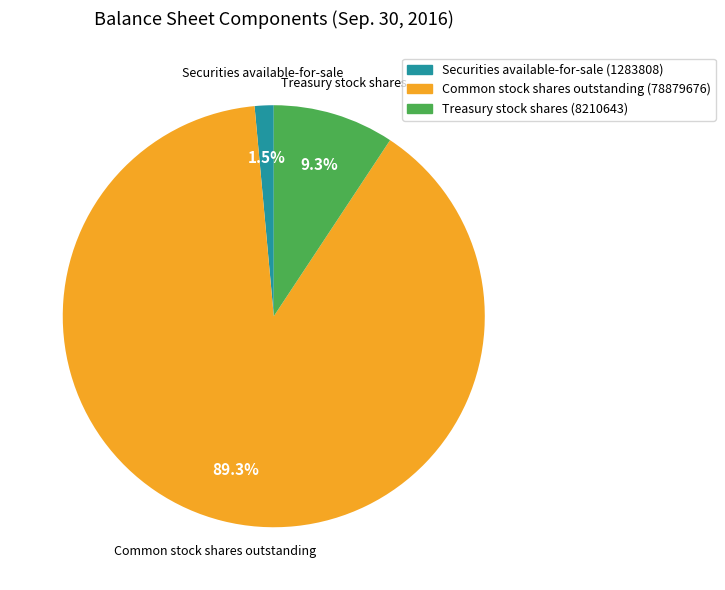

True or false: Securities available-for-sale (1283808) accounts for 11% of the total.

False